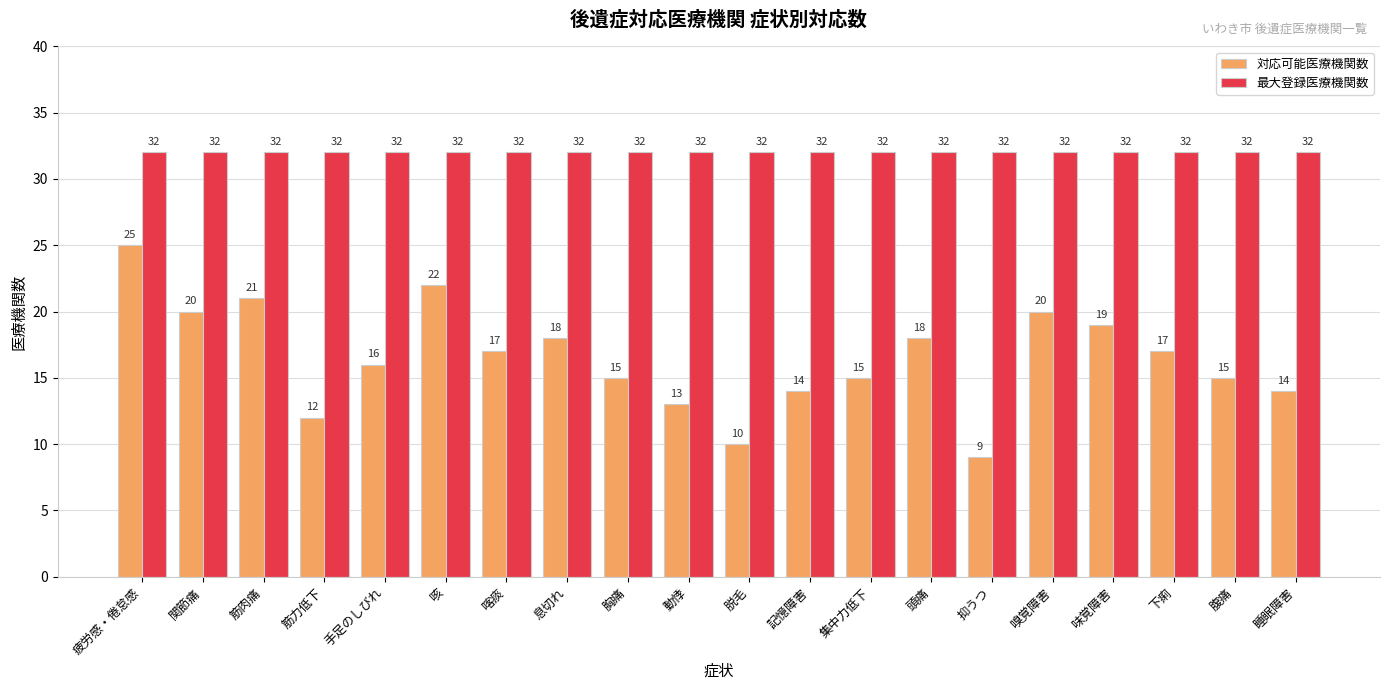

What is the difference between the 対応可能医療機関数 values at 筋肉痛 and 抑うつ?

12